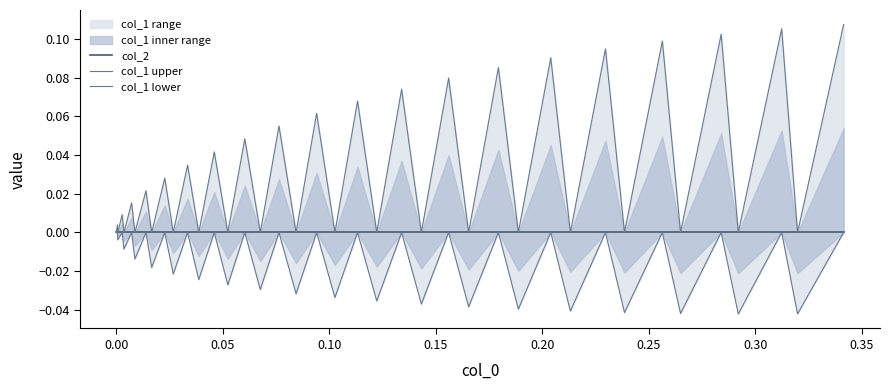

True or false: col_1 upper has a value of 0.2 at 31.

False